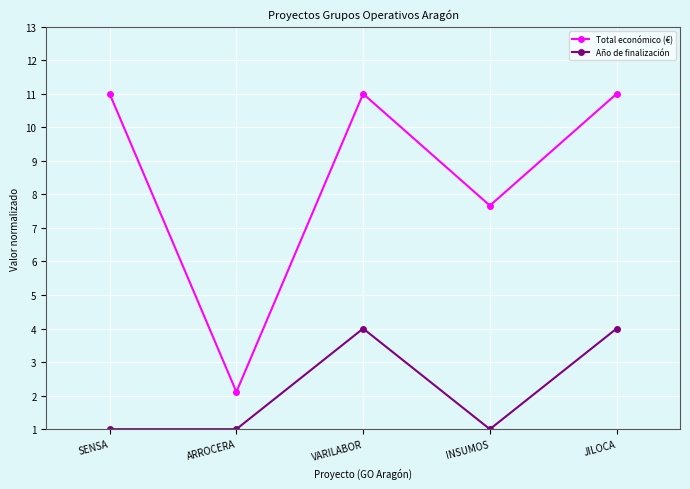

What is the label of the 3rd point from the right?

VARILABOR